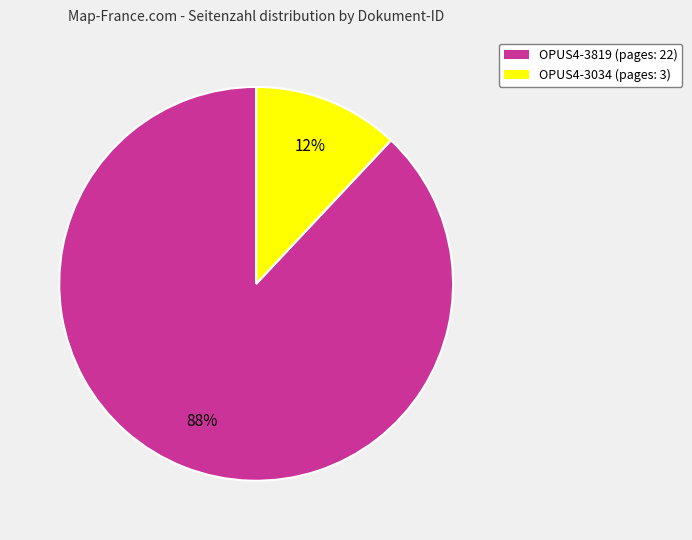

What is the smallest slice in the pie chart?

OPUS4-3034